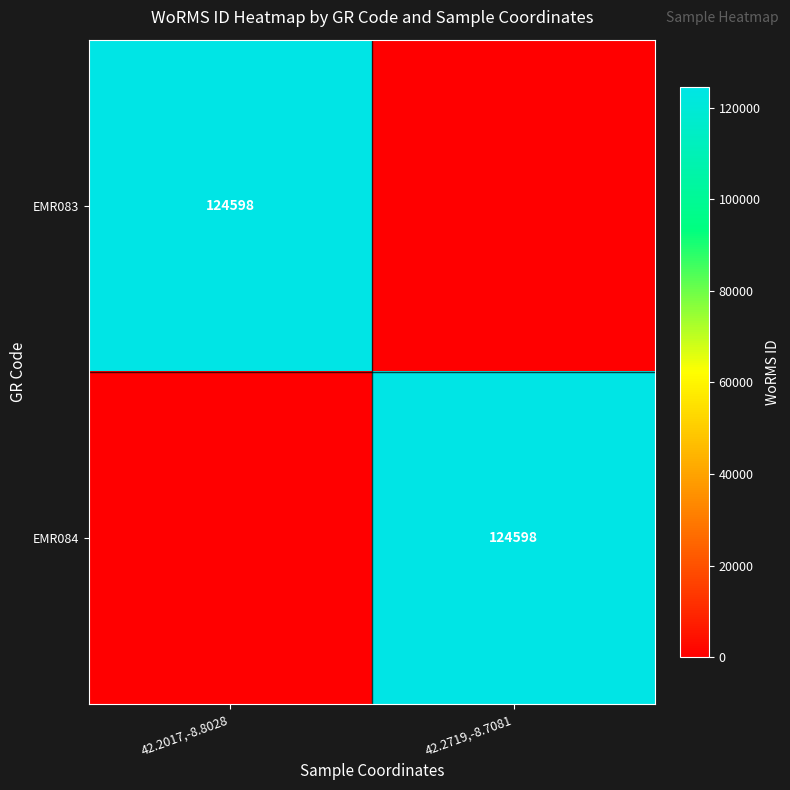

True or false: EMR083 has a value of 83294 at 42.2017,-8.8028.

False